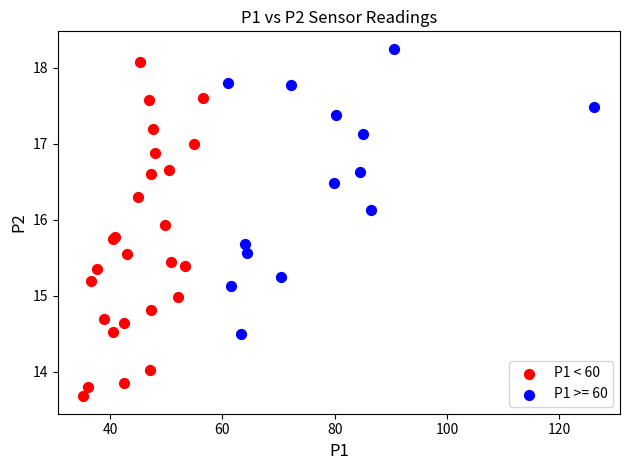

Which series reaches the minimum Y coordinate?

P1 < 60